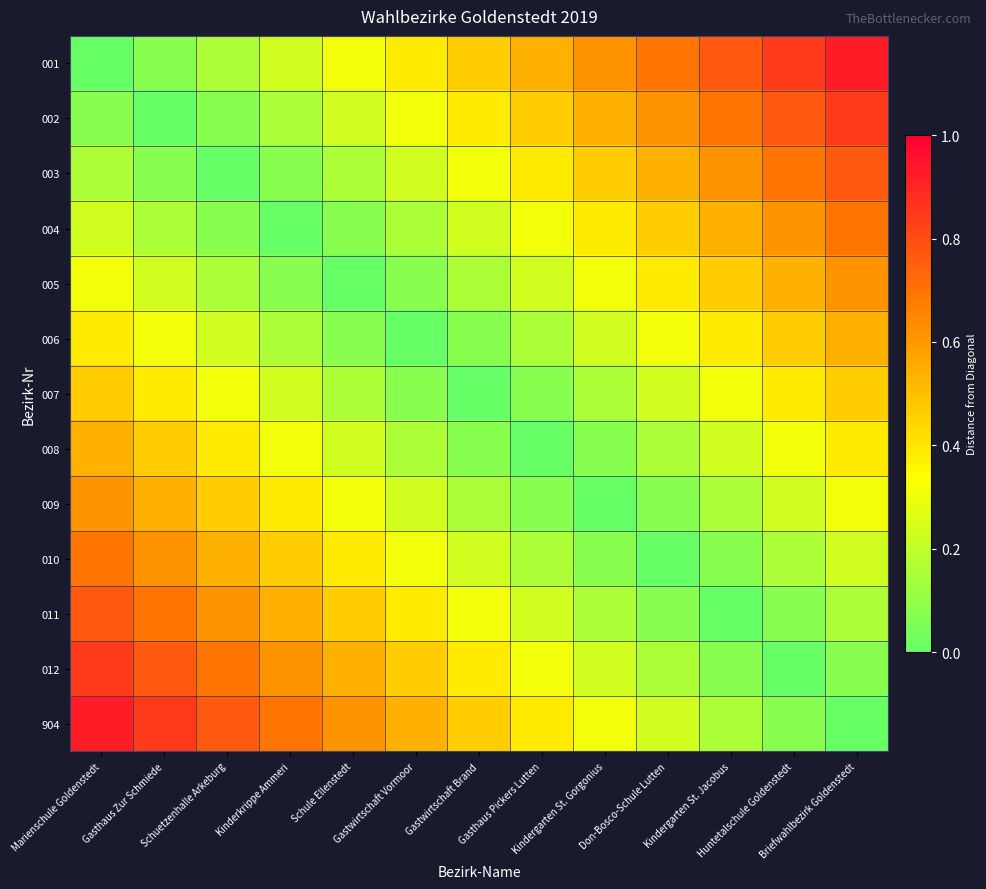

What is the spread (max minus min) of values at Kindergarten St. Gorgonius?

0.6